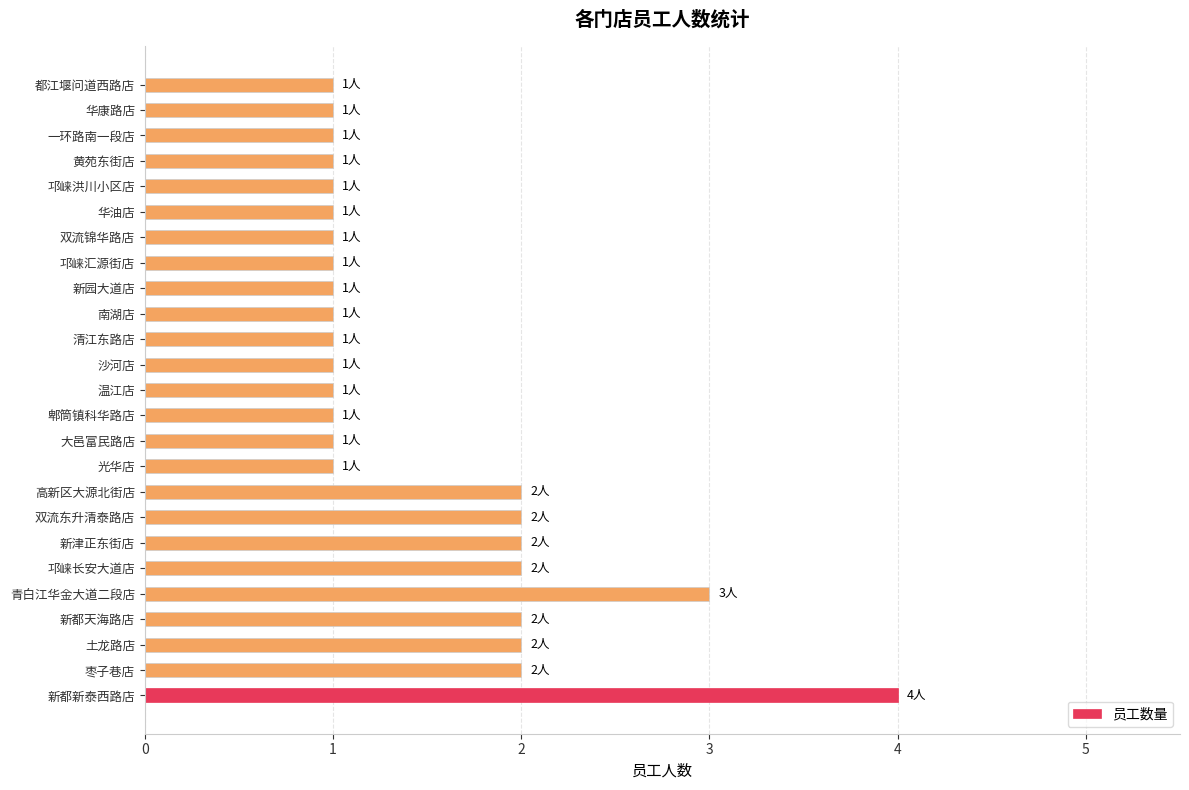

How many bars are there in total?

25